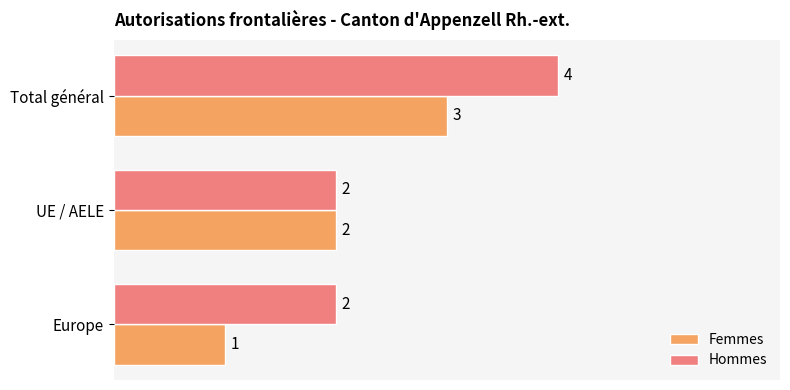

What is the maximum value shown in the chart?

4